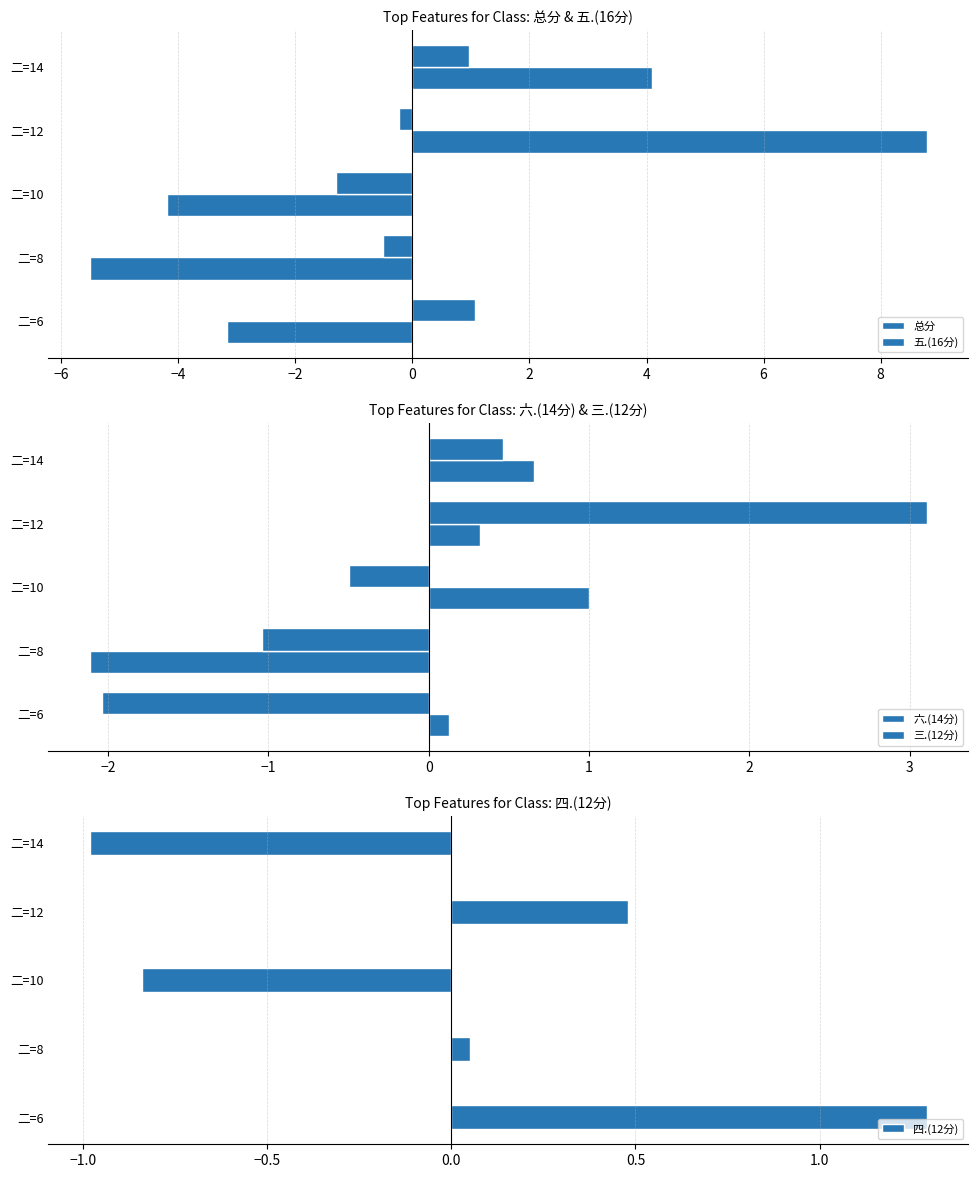

How many data points in 五.(16分) are above 0?

2